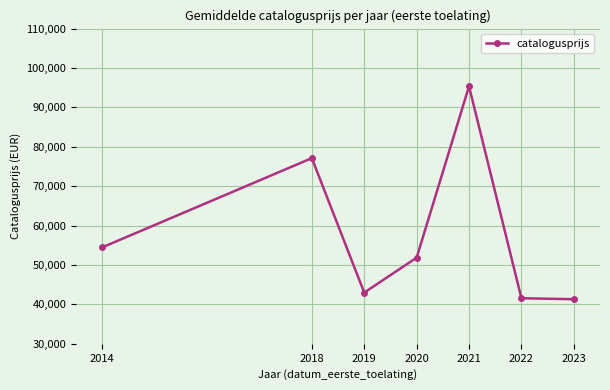

Read the value at 2014.

54486